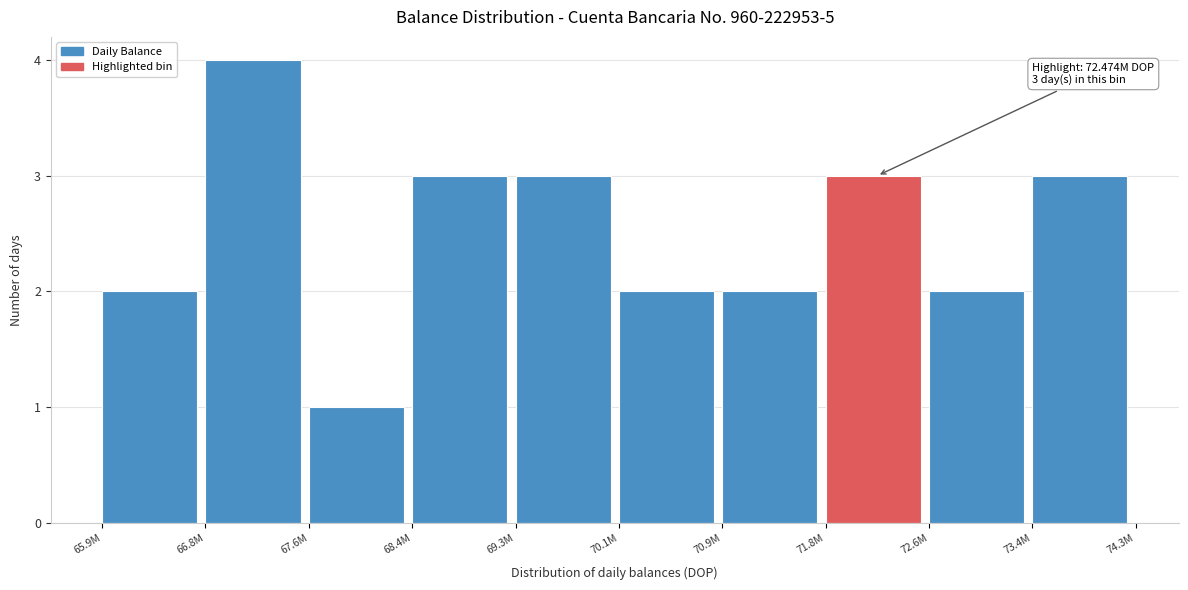

Reading left to right, list all the values displayed in this chart.

2	4	1	3	3	2	2	3	2	3